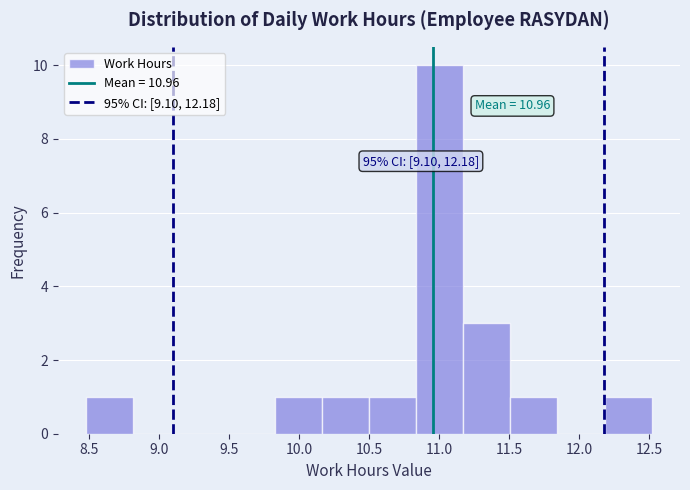

Which range on the x-axis has the tallest bar?

10.85 to 11.15